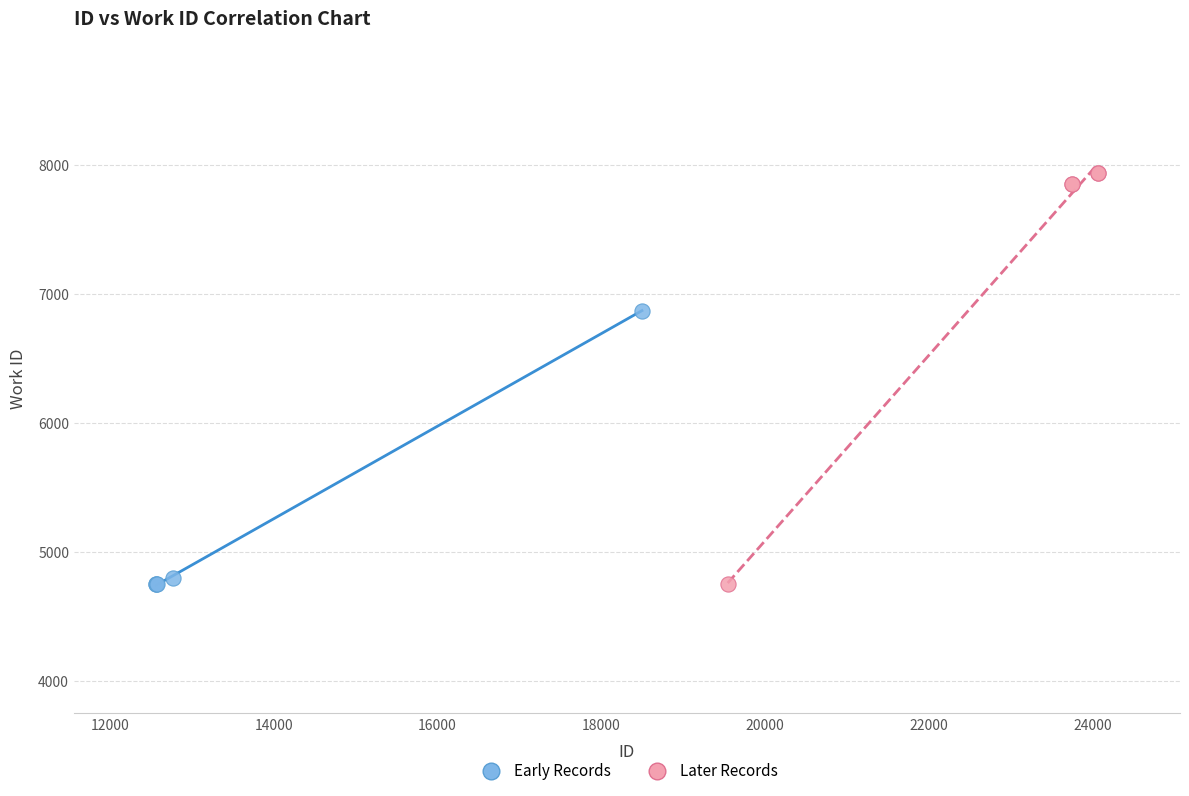

Which series has the largest Y range (max minus min)?

Later Records